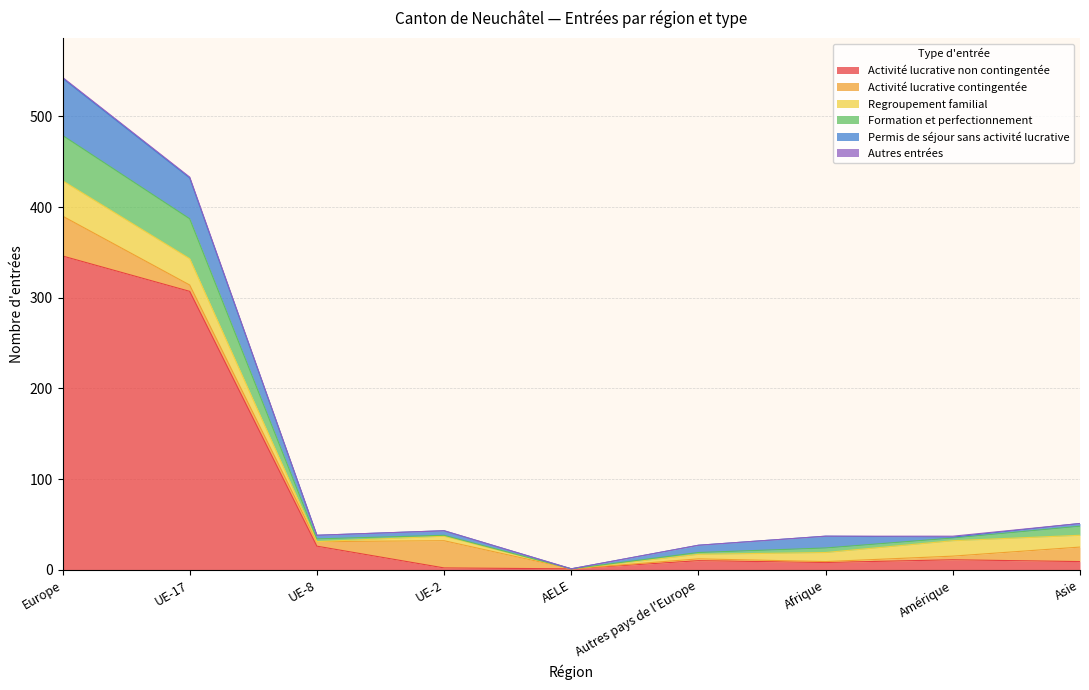

Is it true that Permis de séjour sans activité lucrative equals 1 at AELE?

True